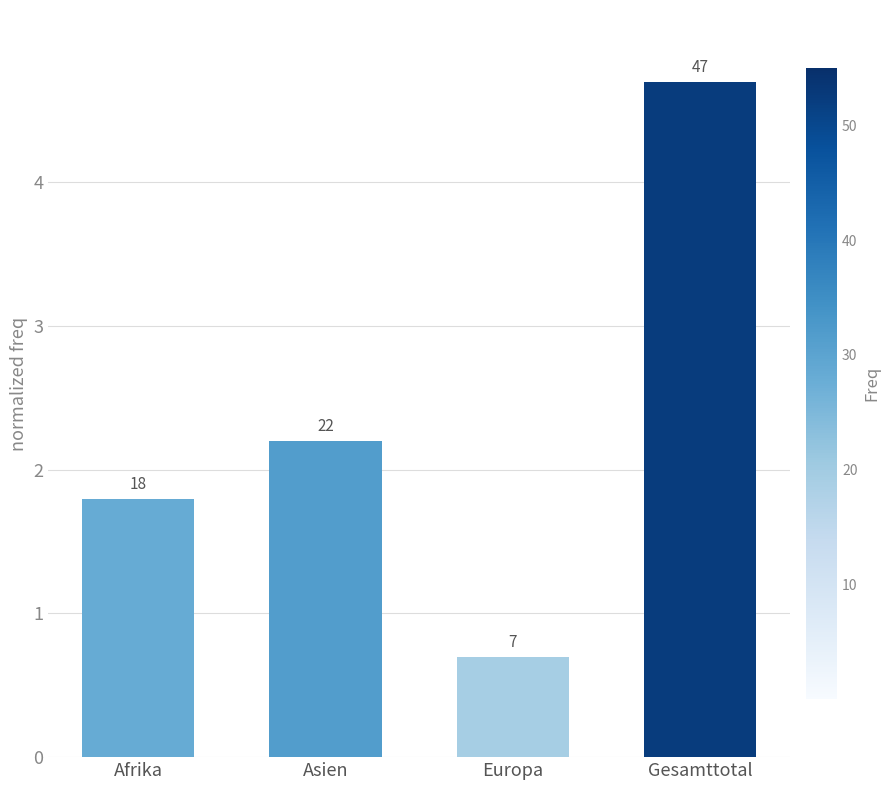

The value at Europa is 0.7. True or false?

True